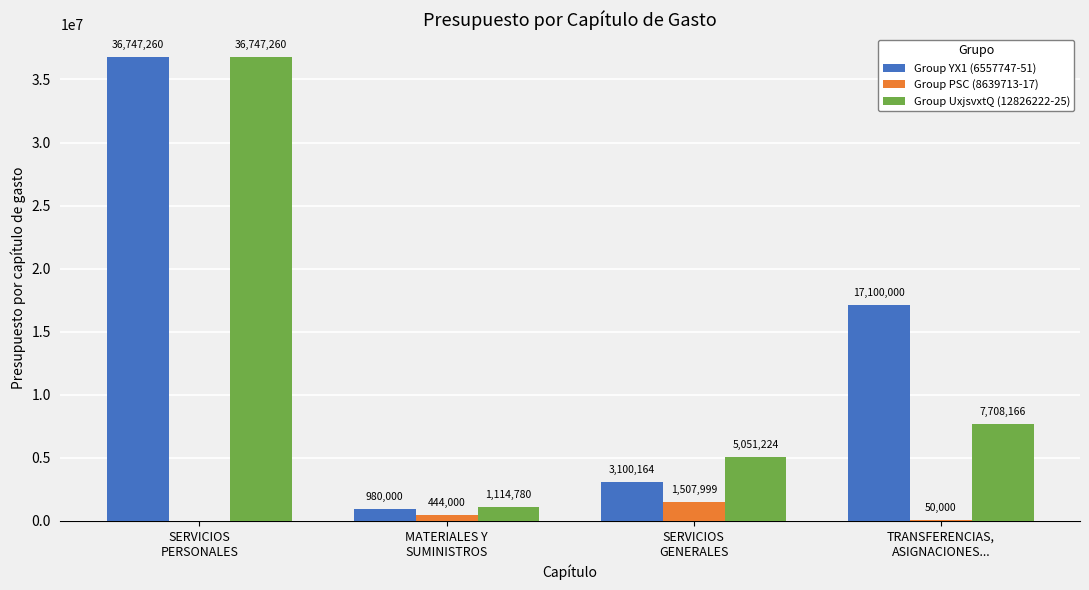

What are all the series names shown in the legend?

Group YX1 (6557747-51), Group PSC (8639713-17), Group UxjsvxtQ (12826222-25)